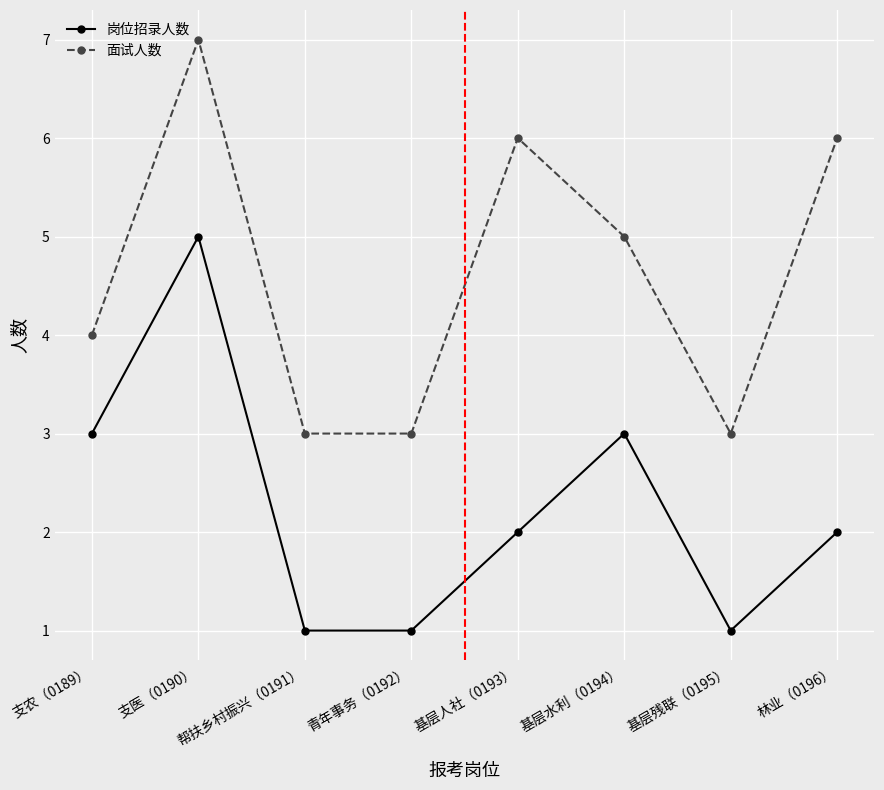

Is the value of 岗位招录人数 at 支农（0189） greater than the value of 面试人数 at 林业（0196）?

No